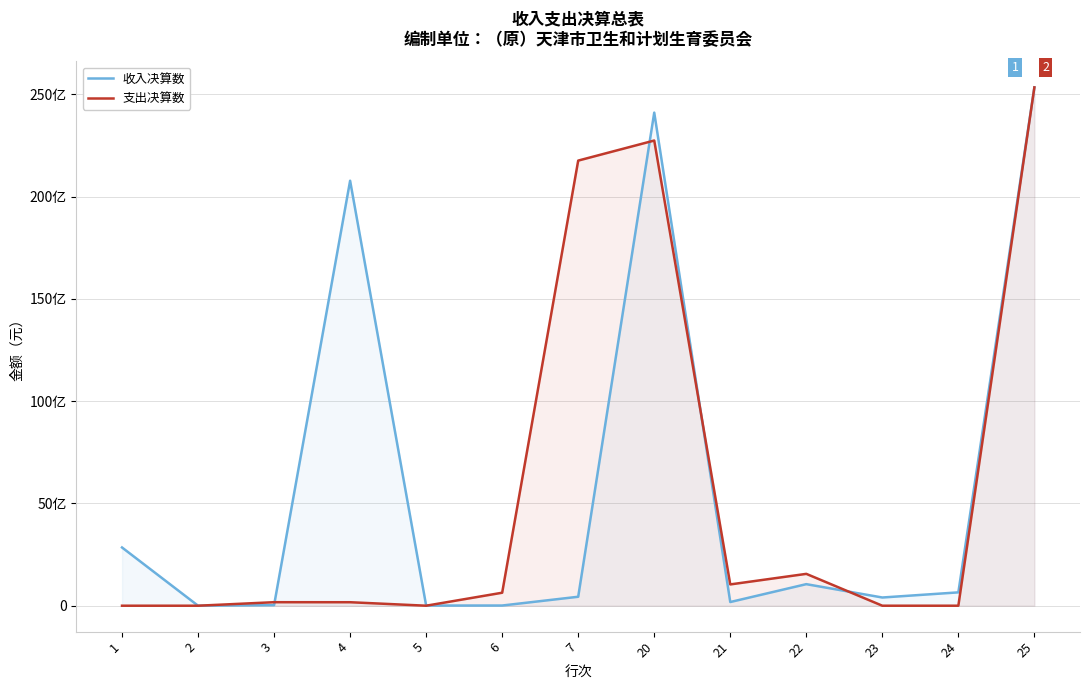

What is the value of the 支出决算数 point at the 8th from the left?

22740356512.0